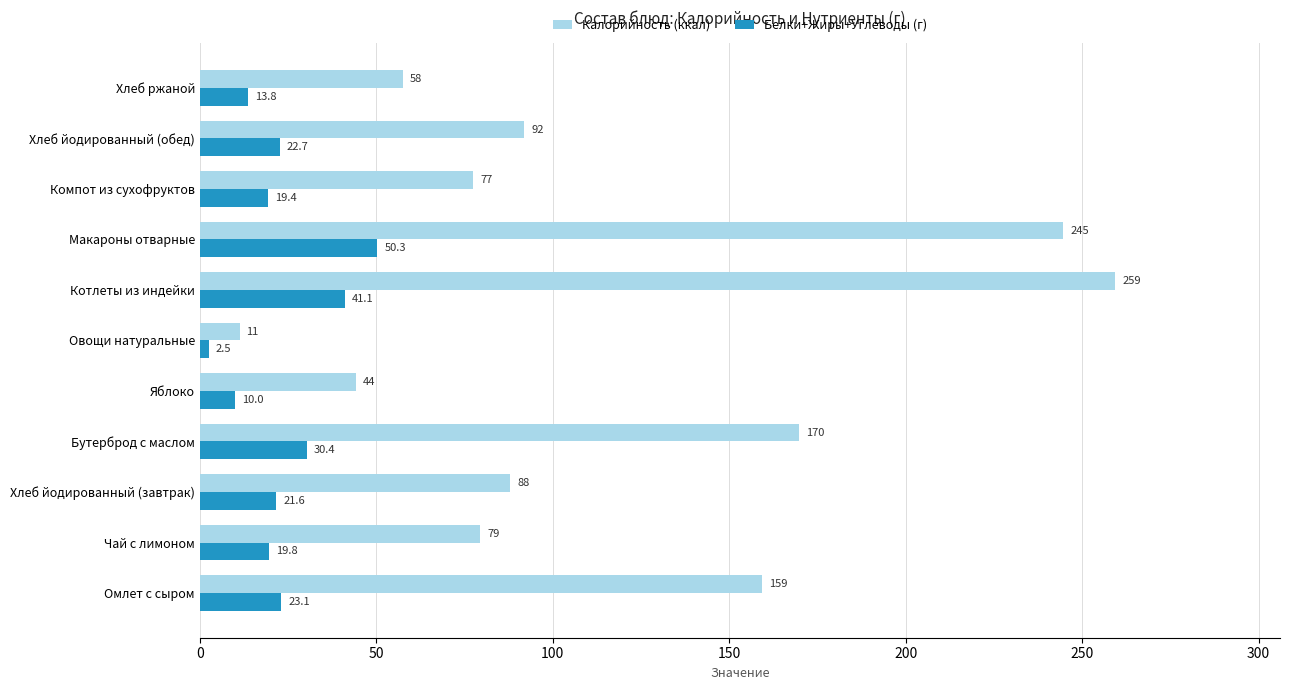

The Белки+Жиры+Углеводы (г) series shows 37.8 at Хлеб йодированный (обед). True or false?

False